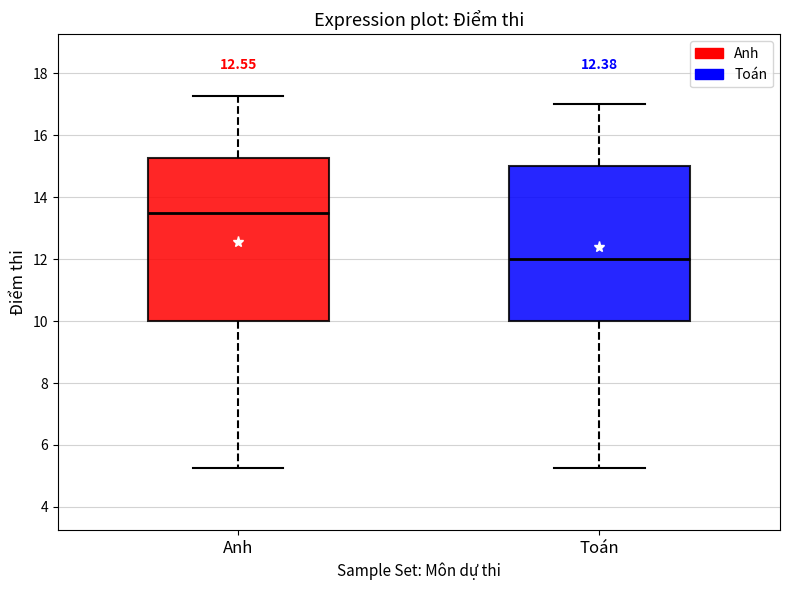

Which box's median line is the highest?

Anh